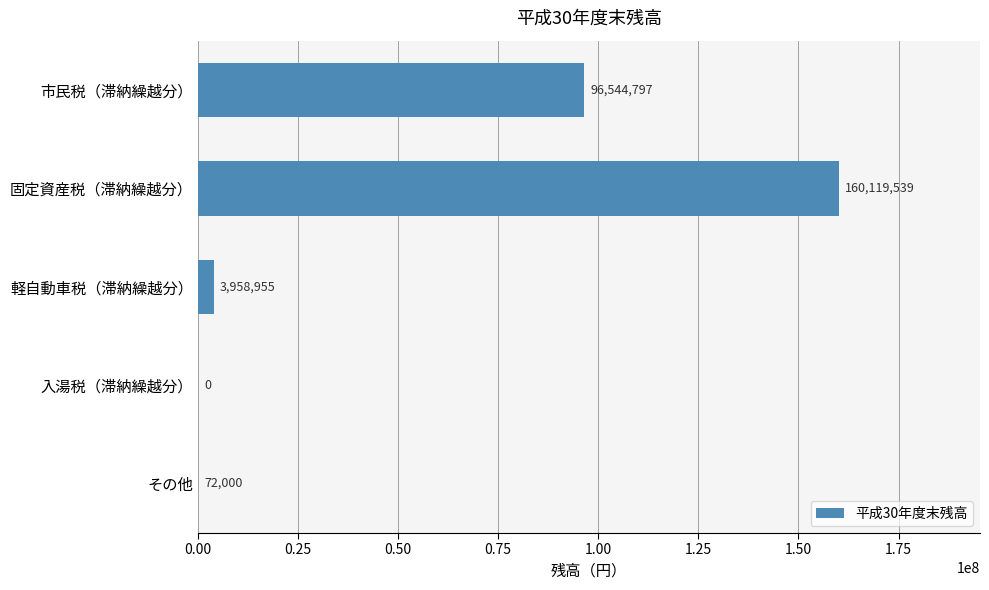

At which label is the value closest to 80059769?

市民税（滞納繰越分）